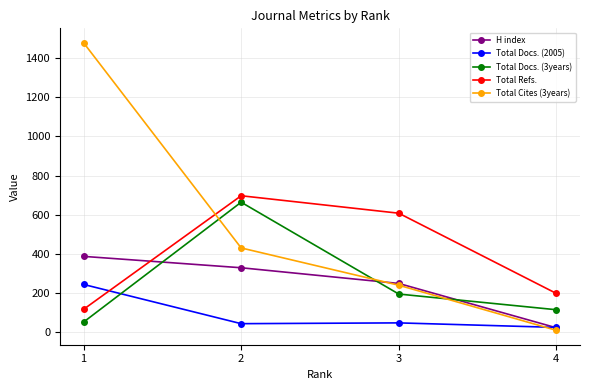

What are all the series names shown in the legend?

H index, Total Docs. (2005), Total Docs. (3years), Total Refs., Total Cites (3years)